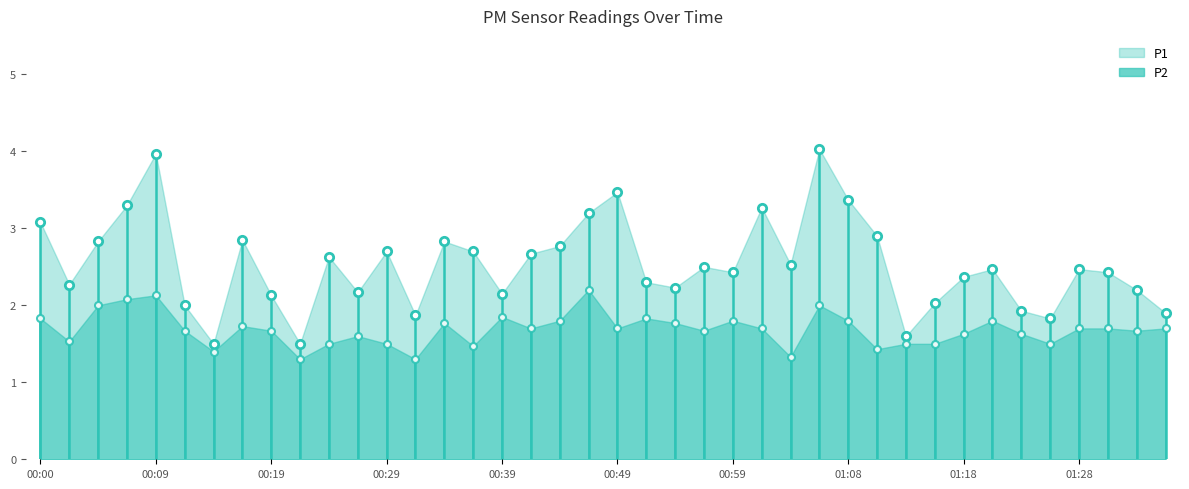

What is the total value across all series at 00:56?

4.2